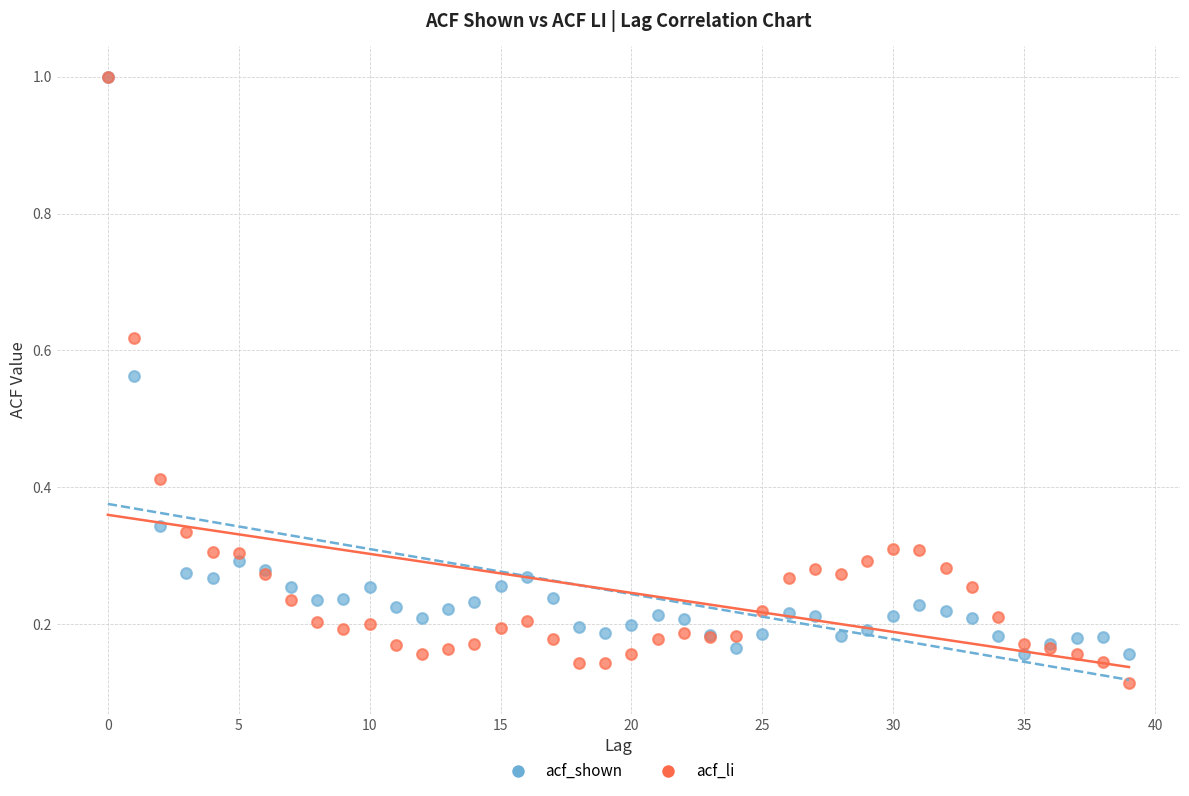

What are all the series names shown in the legend?

acf_shown, acf_li